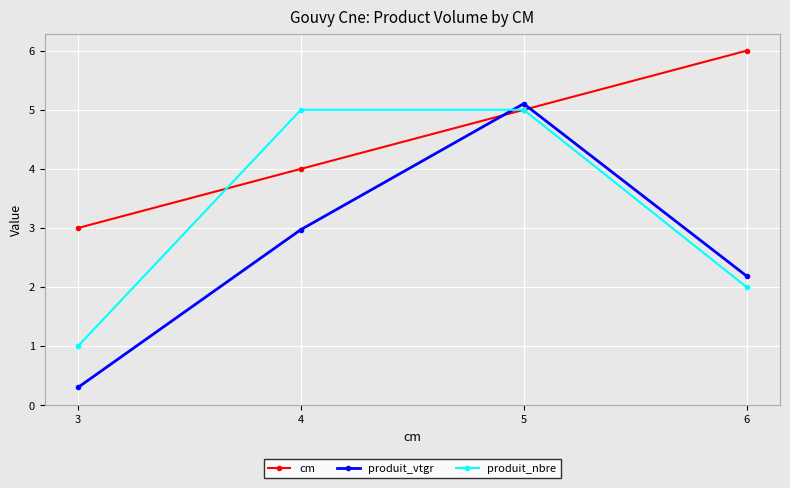

How many lines are shown in the chart?

3